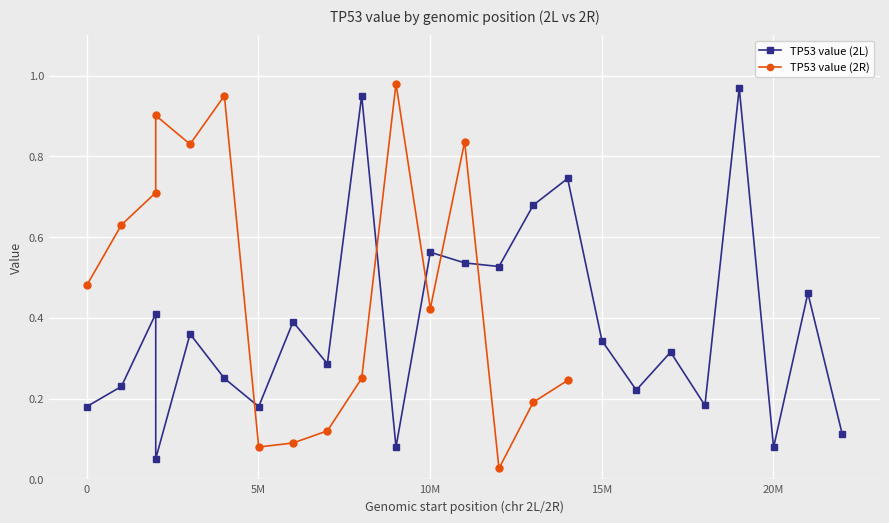

How many points are higher than both their immediate neighbors (excluding endpoints)?

9